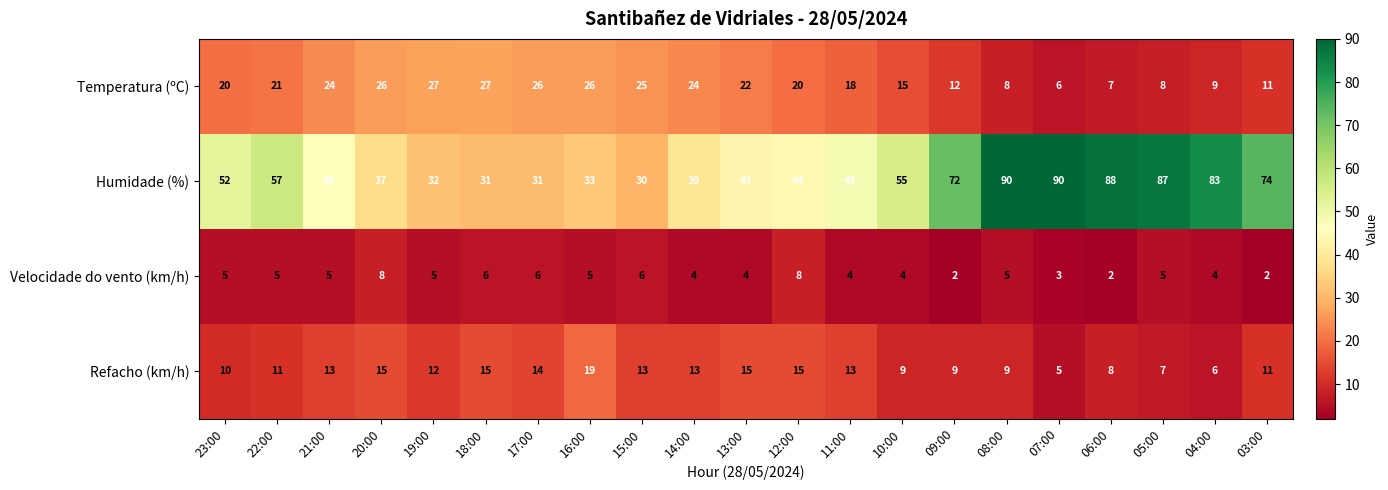

What is the sum of all Temperatura (ºC) values?

382